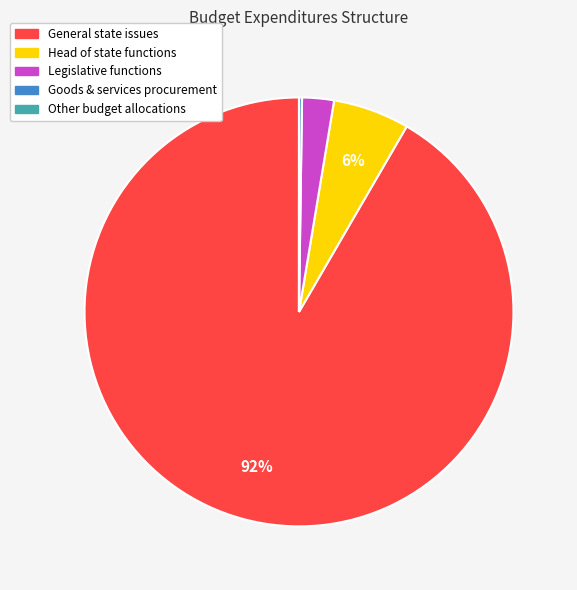

To the nearest percent, what is the difference between the largest and smallest slice percentages?

92%